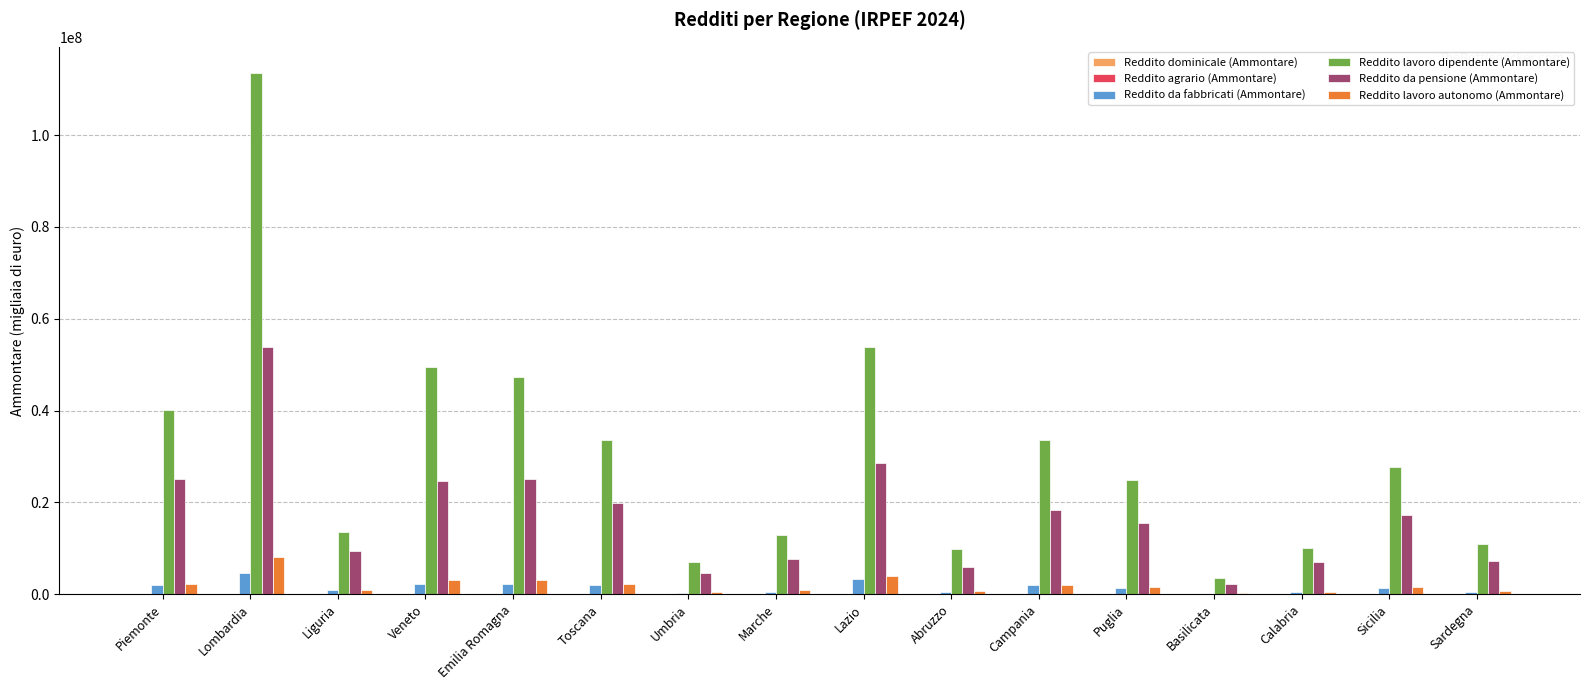

At which category is the sum across all series the highest?

Lombardia